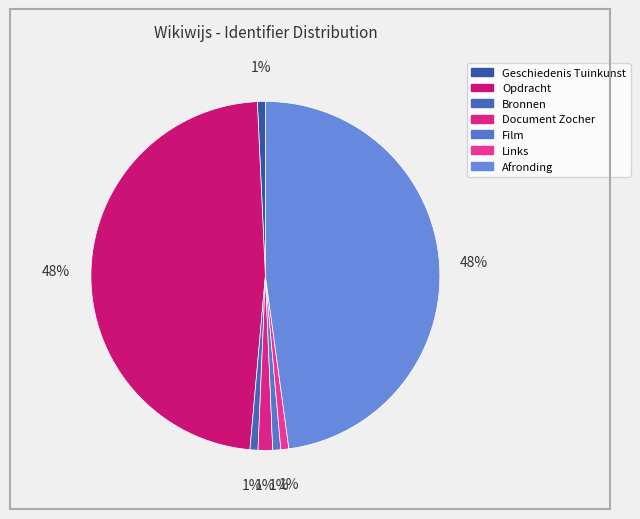

Is there a majority slice in this chart?

No